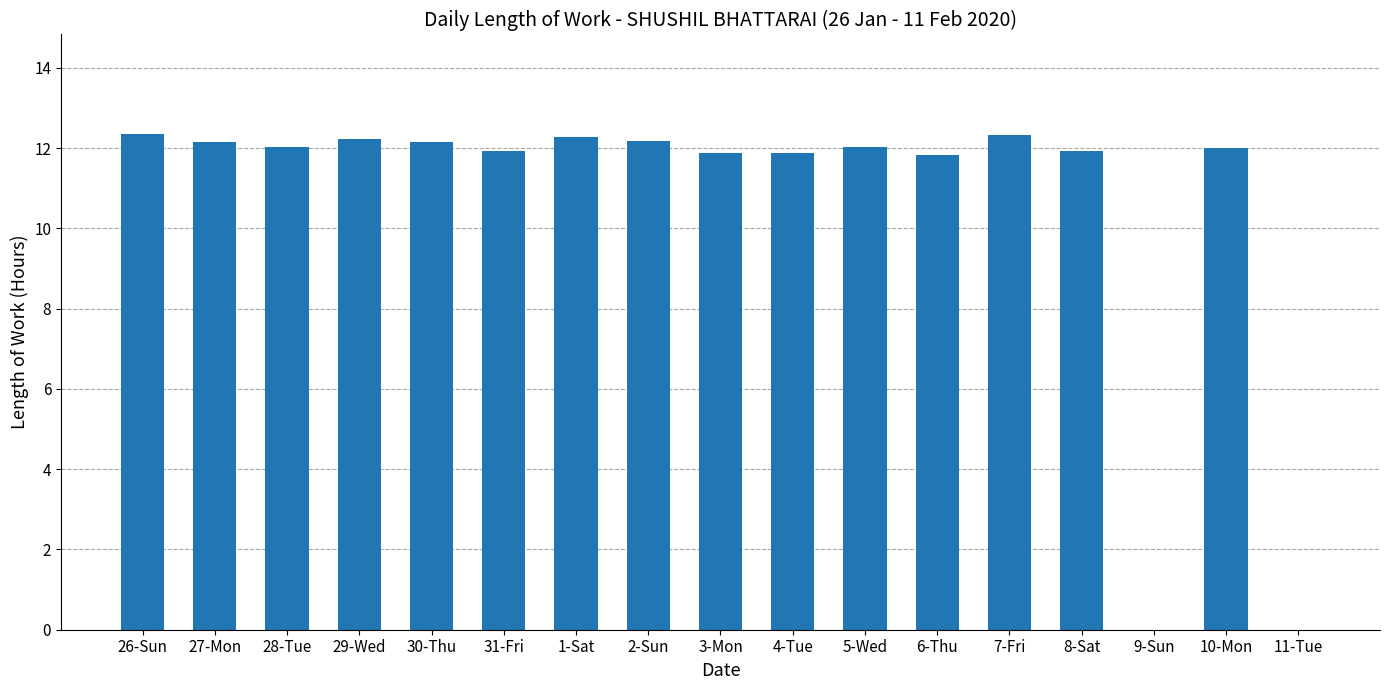

What is the change in value from 2-Sun to 5-Wed?

-0.2